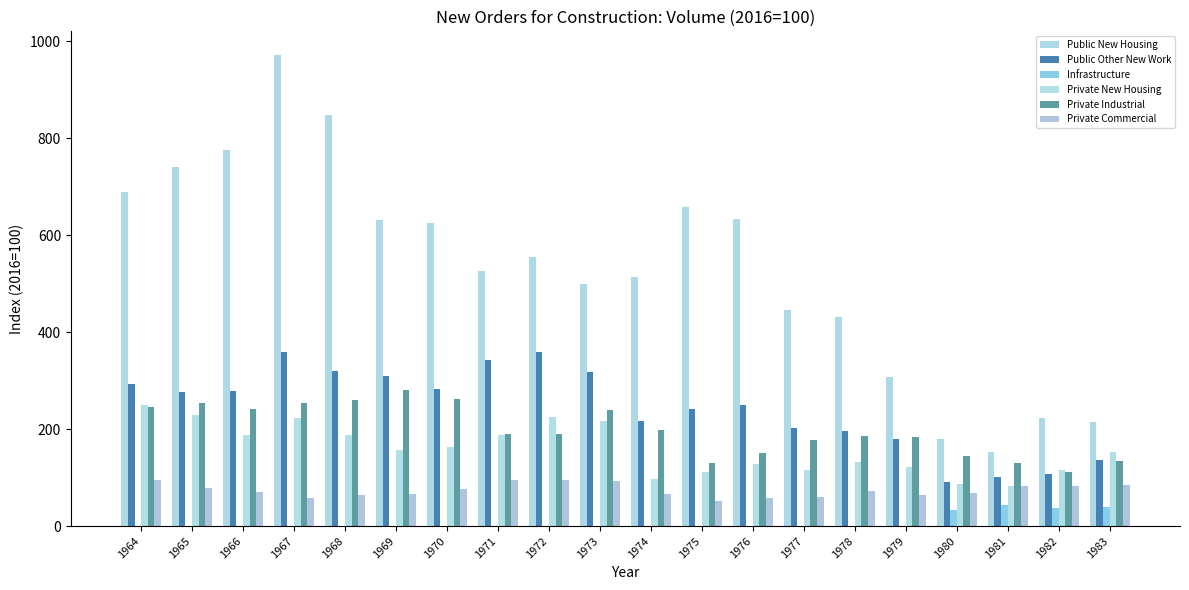

Is the value of Private Industrial at 1978 greater than the value of Public New Housing at 1970?

No